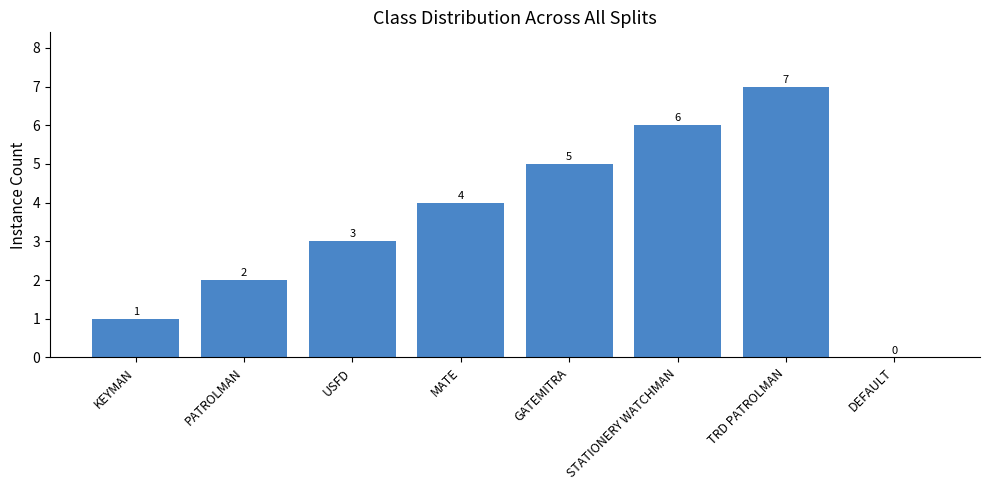

What is the sum of all values?

28